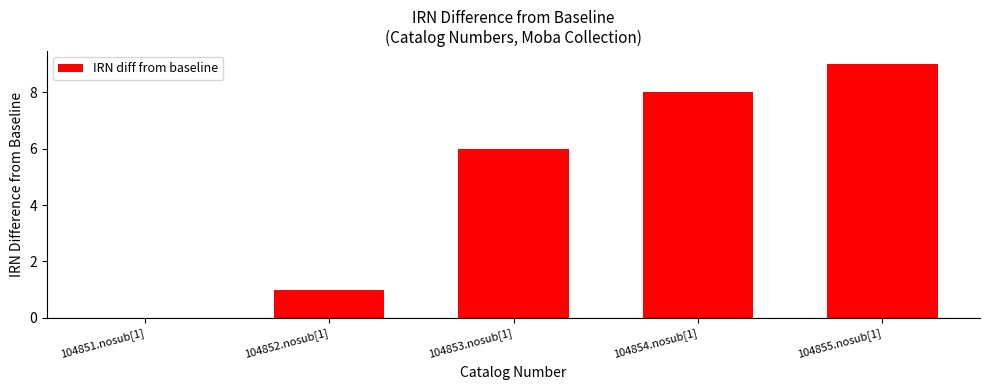

Count the number of categories in the chart.

5